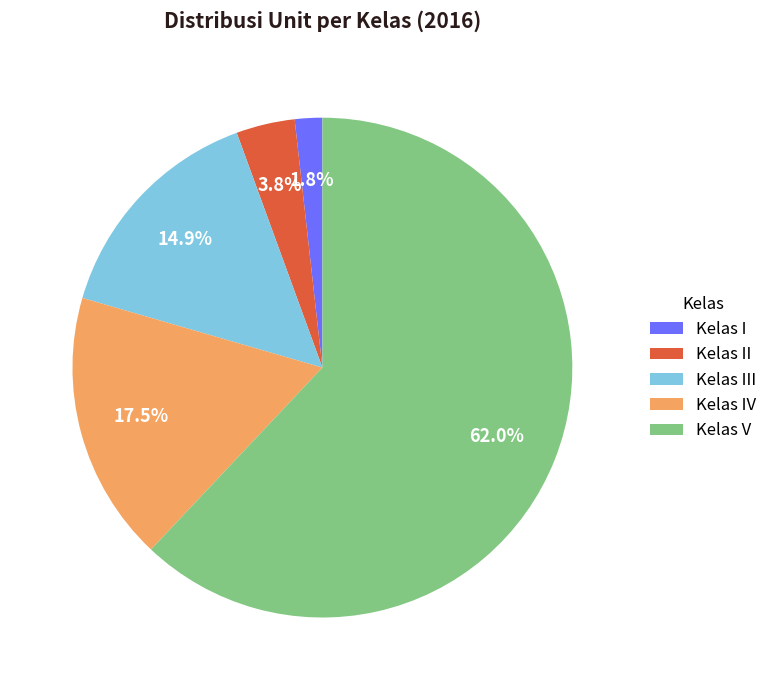

What percentage is the Kelas II slice, to the nearest percent?

4%